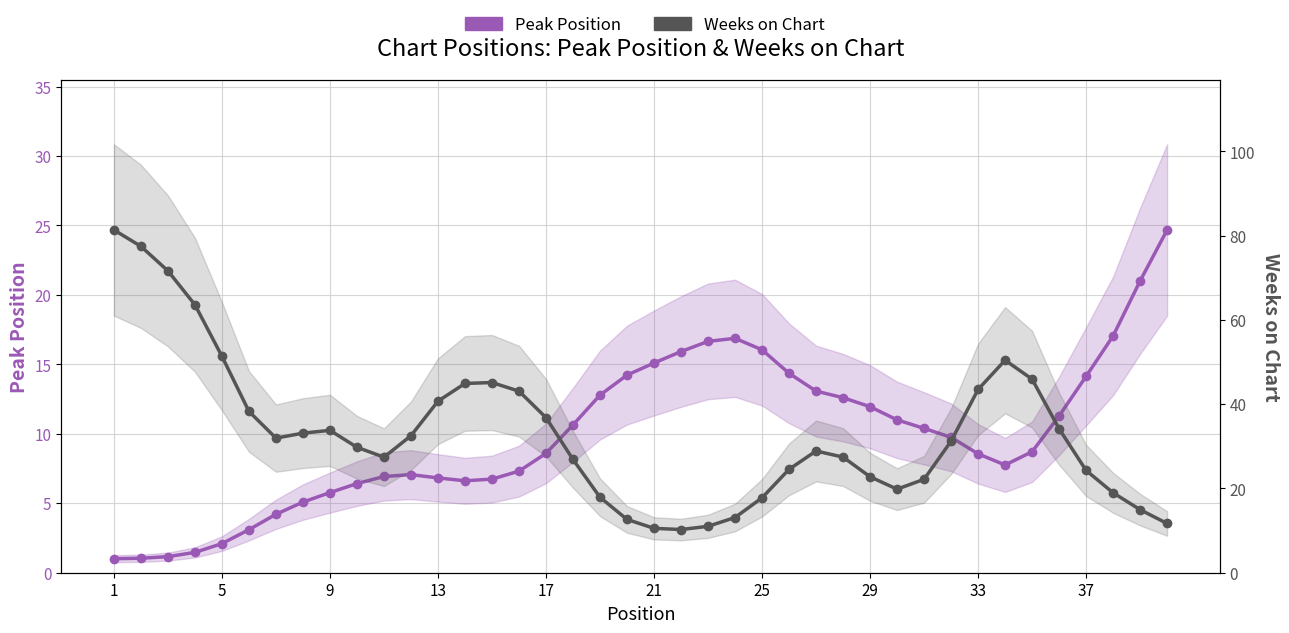

What are all the series names shown in the legend?

Peak Position, Weeks on Chart